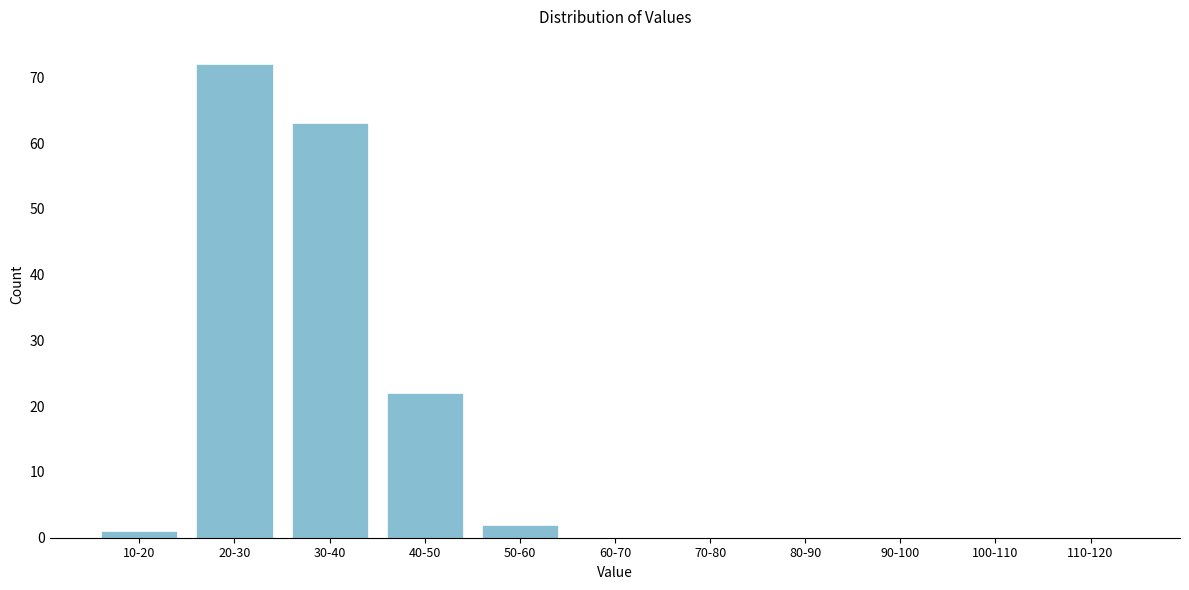

Reading right to left, extract all data points from this chart.

110-120=0	100-110=0	90-100=0	80-90=0	70-80=0	60-70=0	50-60=2	40-50=22	30-40=63	20-30=72	10-20=1